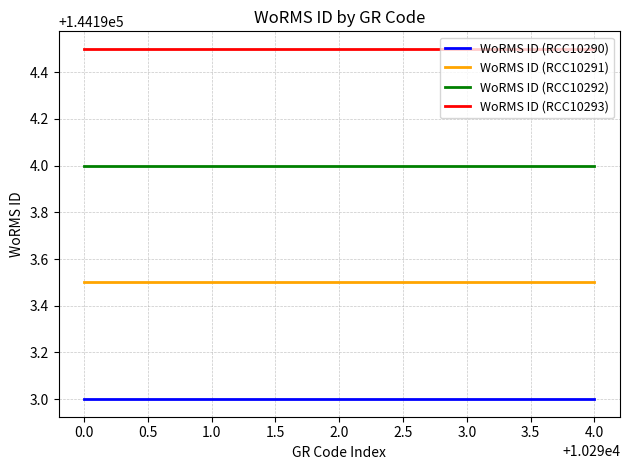

Does the chart display data point markers on the line(s)?

No